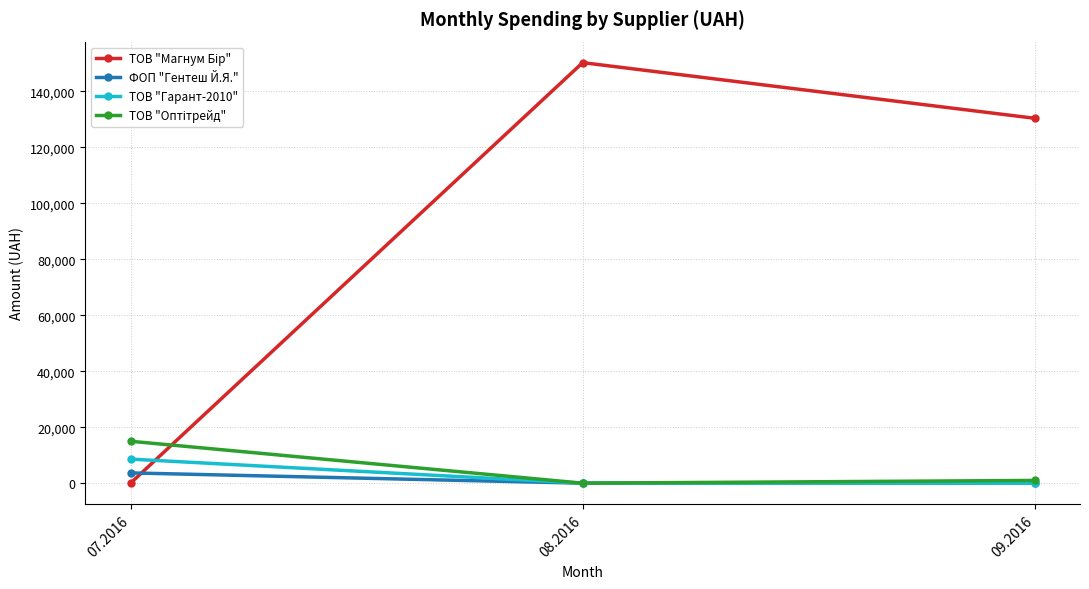

What is the label of the 1st point from the right?

09.2016